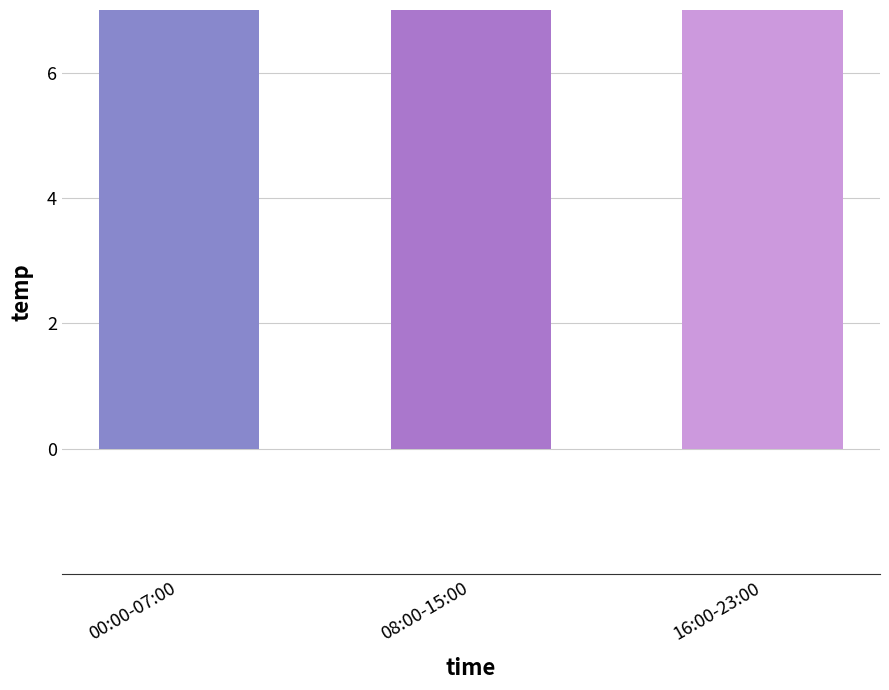

How many categories are shown in the chart?

3